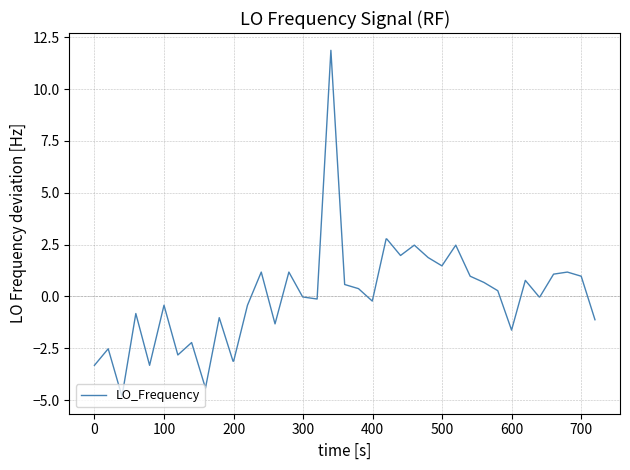

What is the difference between the maximum and minimum values?

16.7